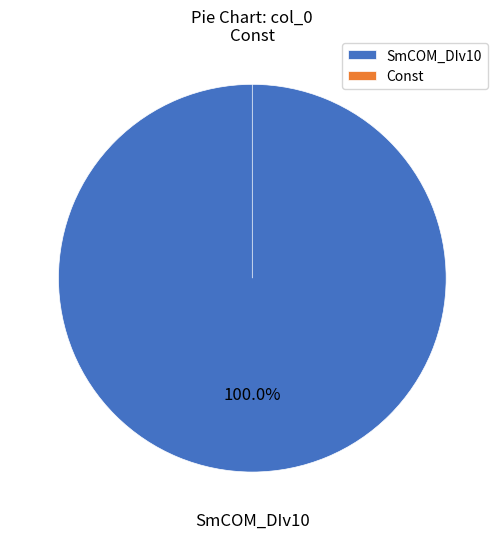

Count the number of slices in the pie.

2